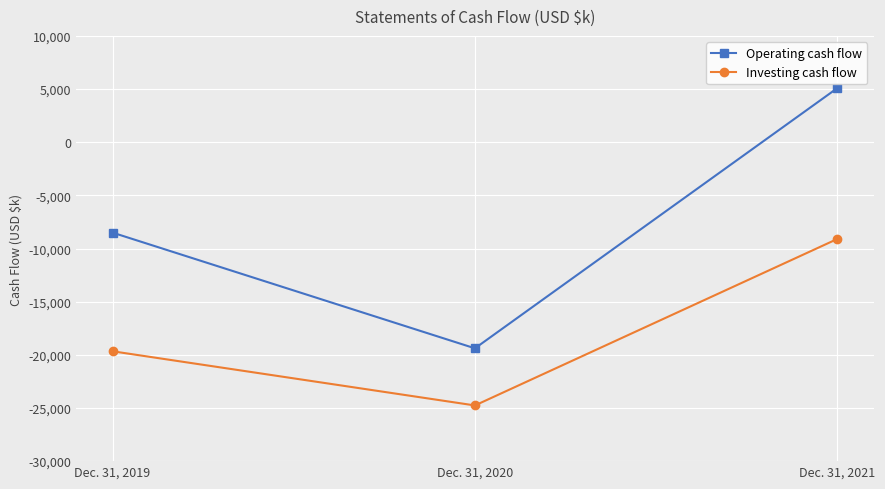

How many values in the Investing cash flow series are below -19666?

1